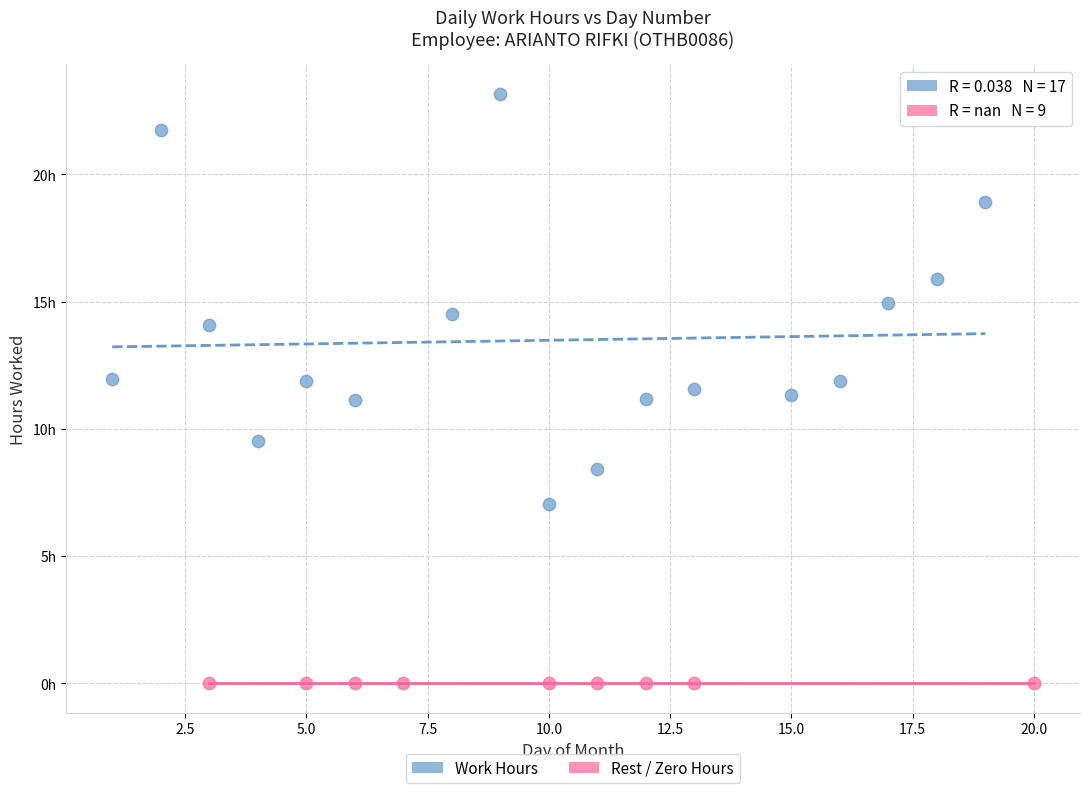

Which series reaches the minimum Y coordinate?

Rest / Zero Hours